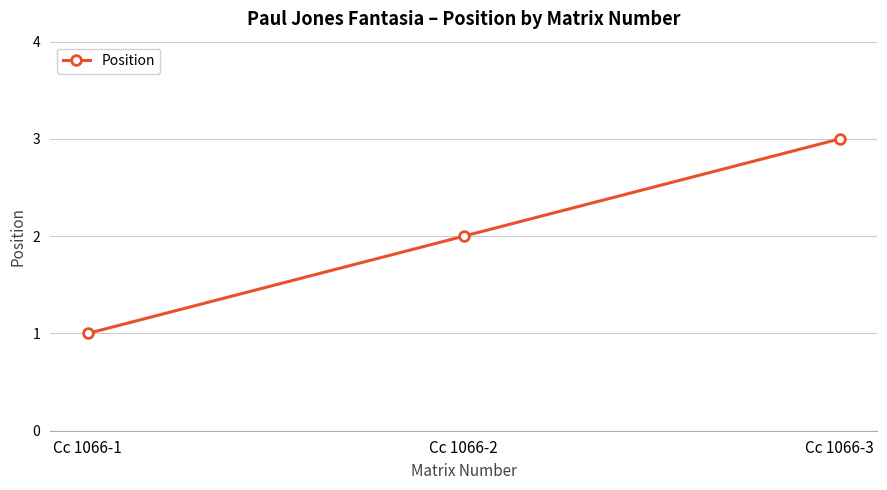

Approximately how many times larger is the value at Cc 1066-3 compared to Cc 1066-2?

1.5